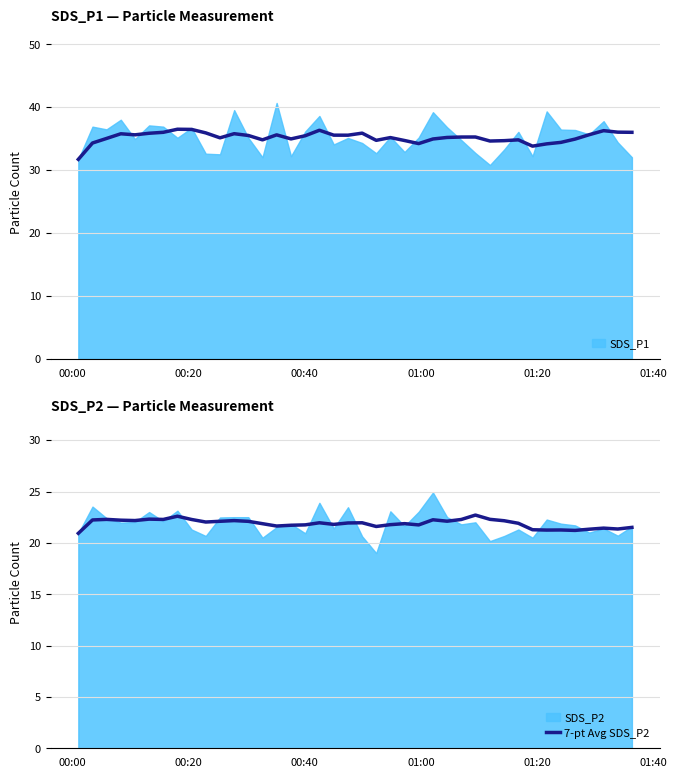

What is the lowest value of the 7-pt Avg SDS_P2 series?

20.9